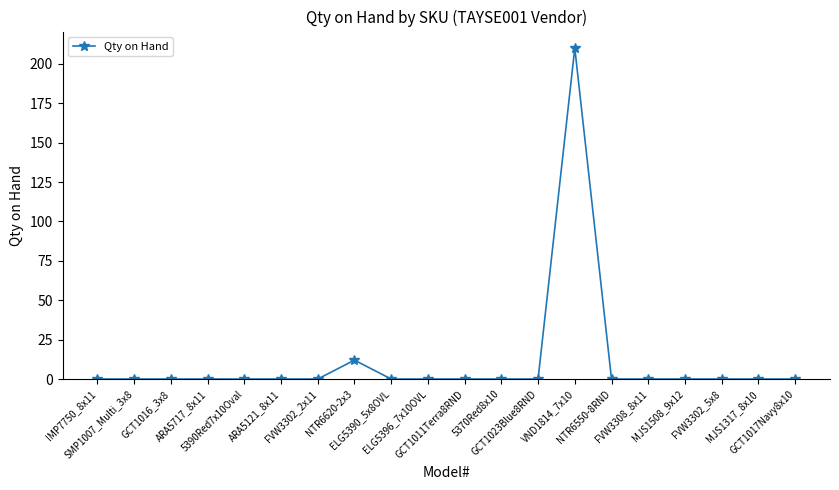

Is it true that the value at FVW3302_2x11 is 135?

False